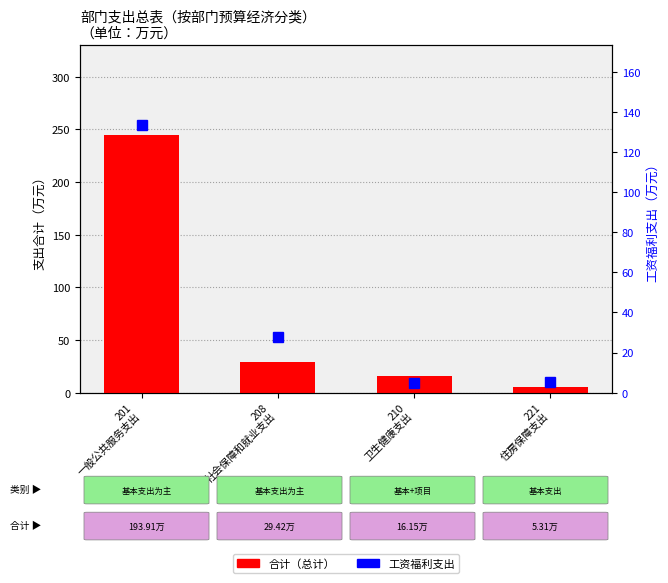

At how many categories does at least one series exceed 105?

1